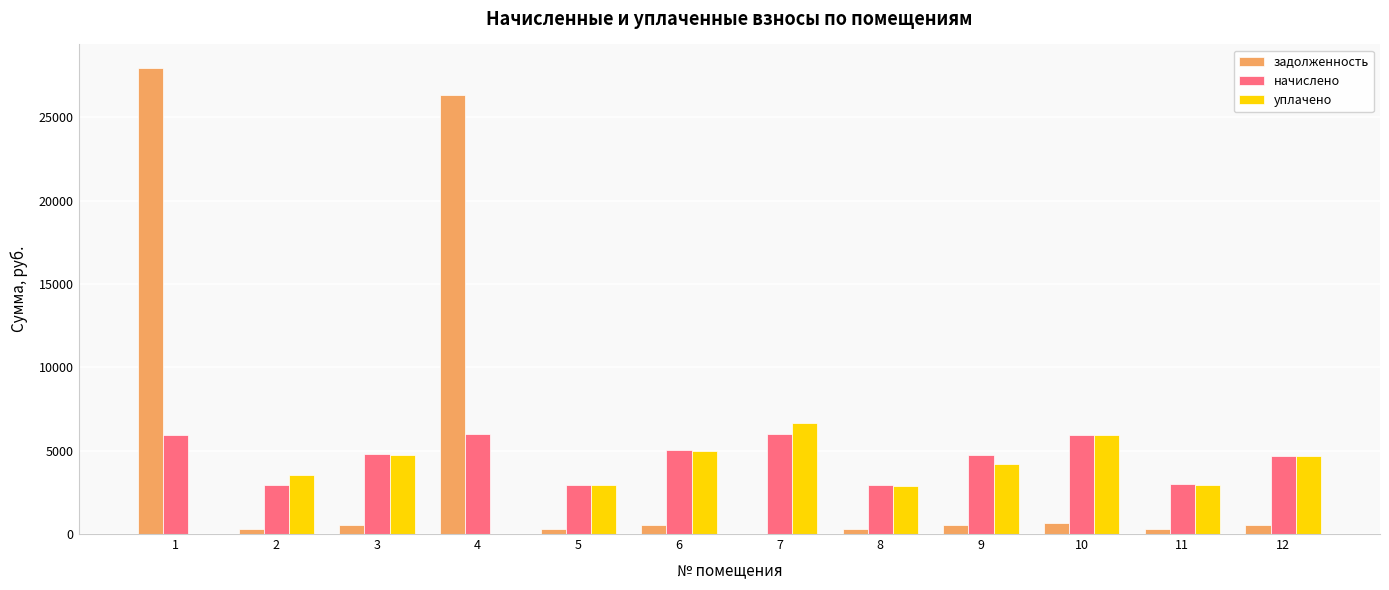

The value of уплачено at 8 is 4680.5. True or false?

False